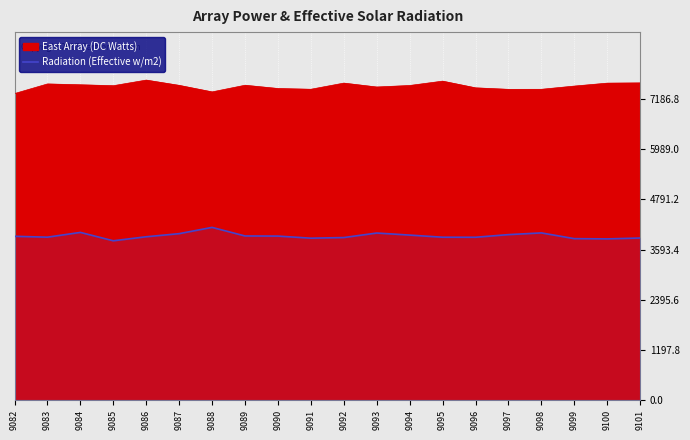

Reading left to right, list all the values displayed in this chart.

9082=3911	9083=3890	9084=4004	9085=3804	9086=3900	9087=3974	9088=4124	9089=3919	9090=3916	9091=3866	9092=3881	9093=3989	9094=3940	9095=3889	9096=3888	9097=3951	9098=3992	9099=3855	9100=3849	9101=3870